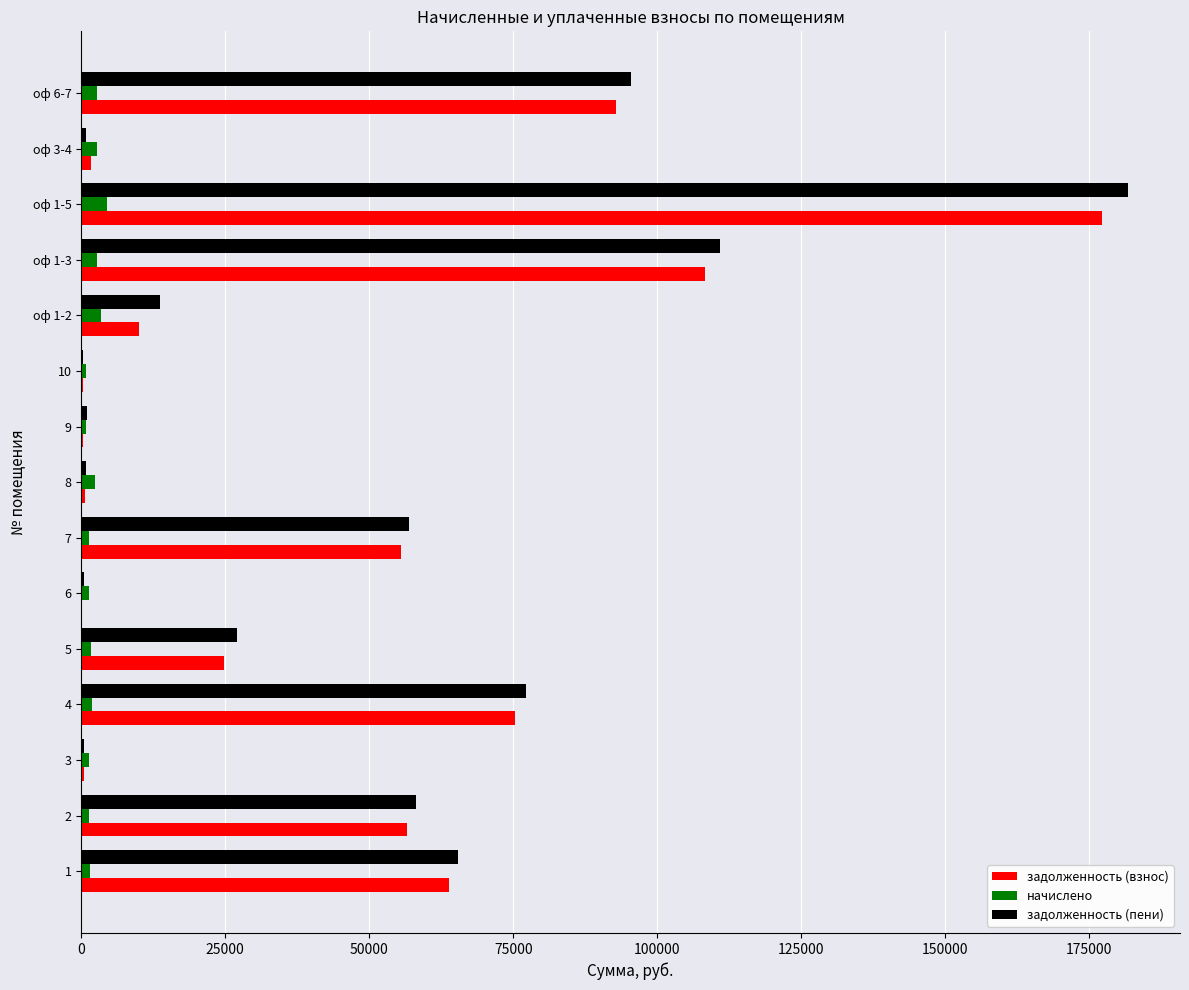

Between оф 1-3 and оф 6-7, which series saw the biggest shift?

задолженность (пени)